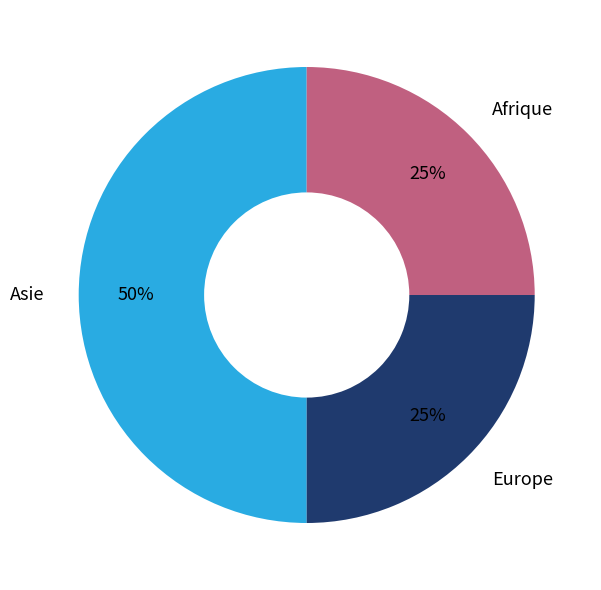

How many segments does this pie chart have?

3